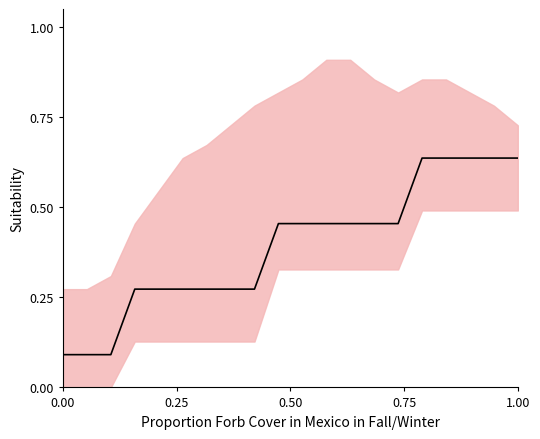

What is the difference between the values at 0.25 and 14?

0.4